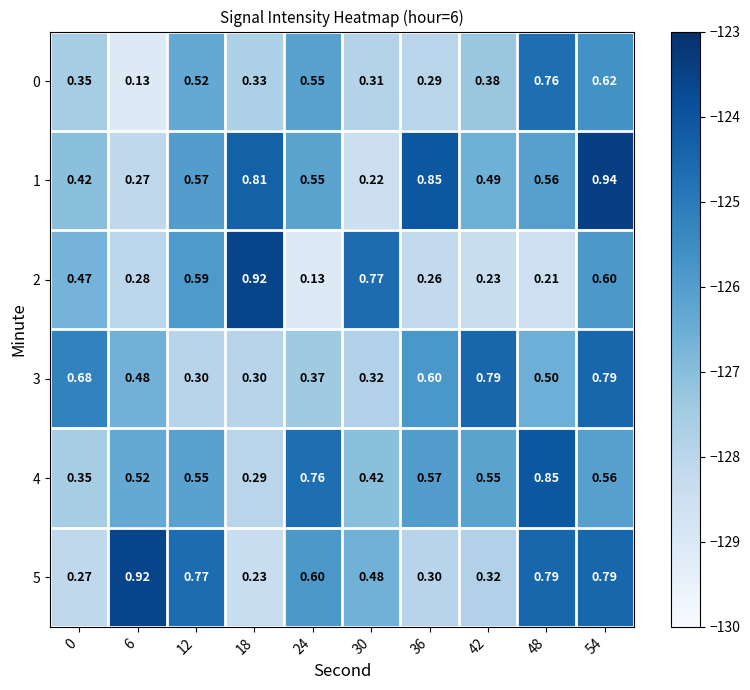

Count the number of data series in this chart.

6